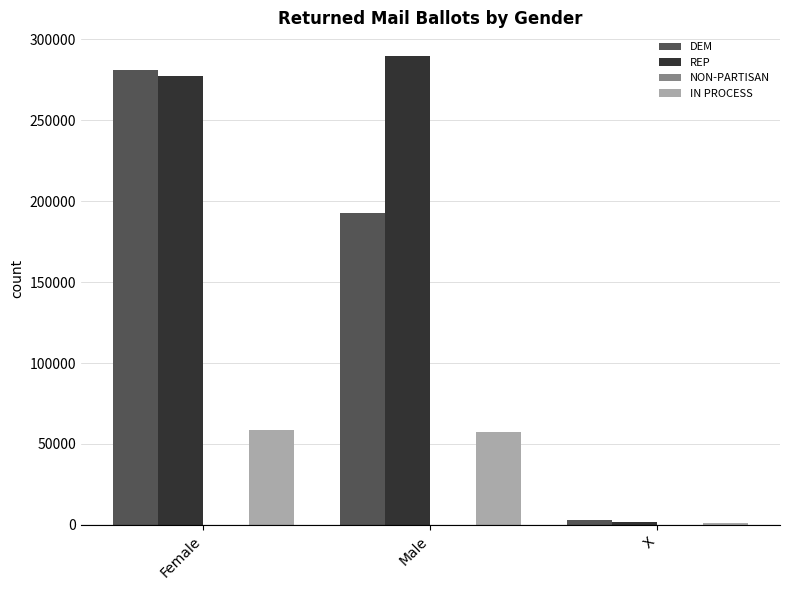

What is the maximum value shown in the chart?

289821